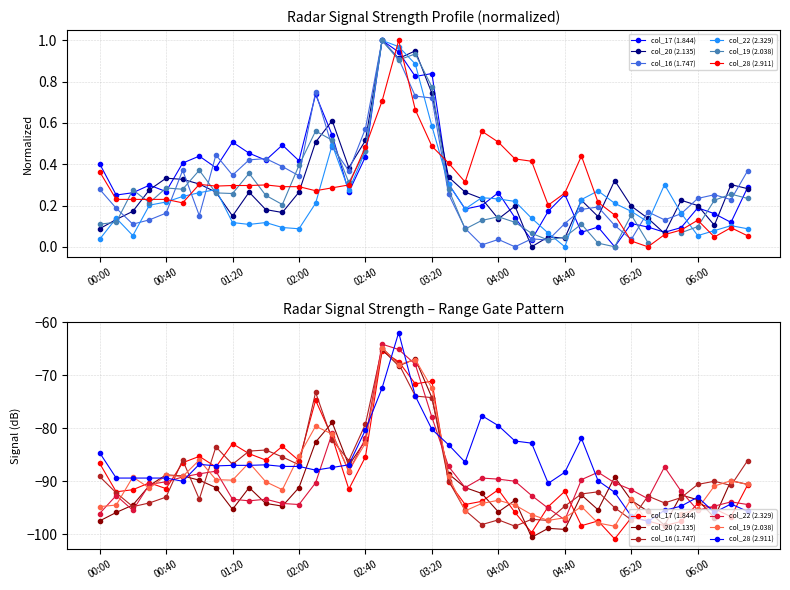

Which has a higher value, 31 or 23?

23